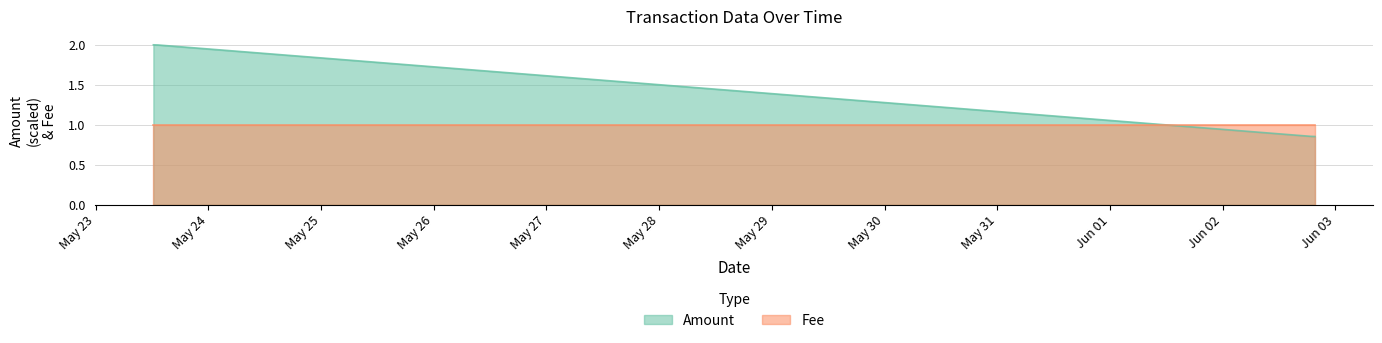

What is the average value?

1.4